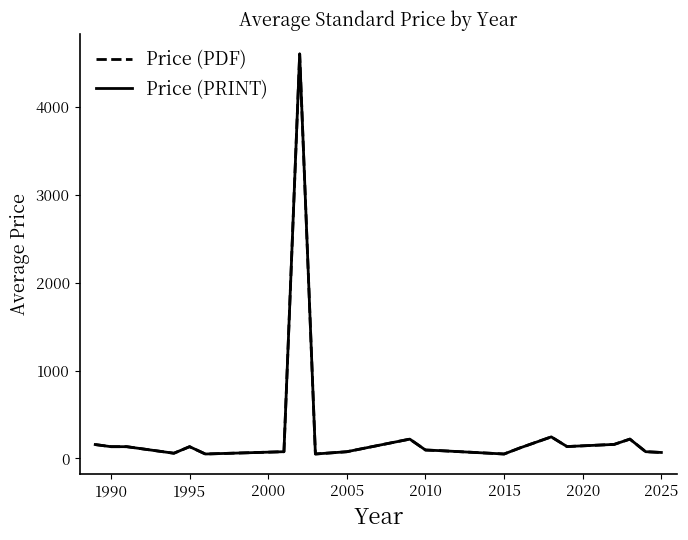

Does the chart display data point markers on the line(s)?

No